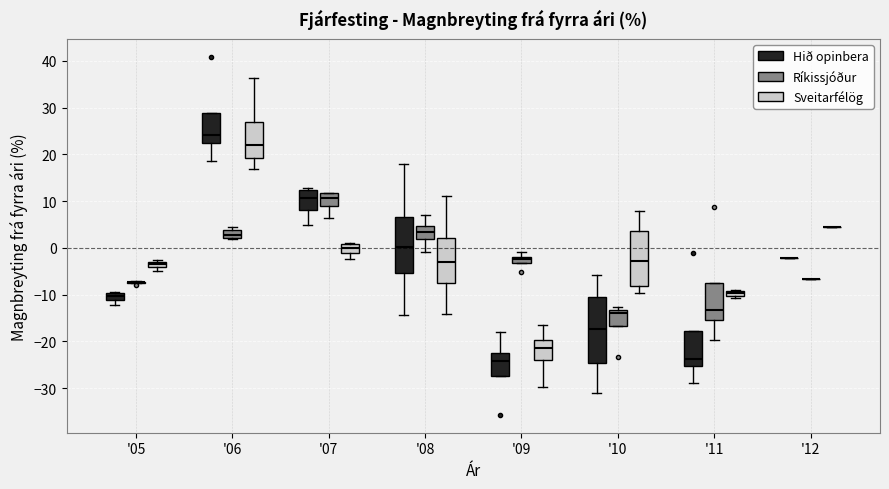

Where is the upper edge of the box for '11 (Hið opinbera) on the y-axis? The values are not printed on the chart, so give them approximately, as read against the axis.

-18